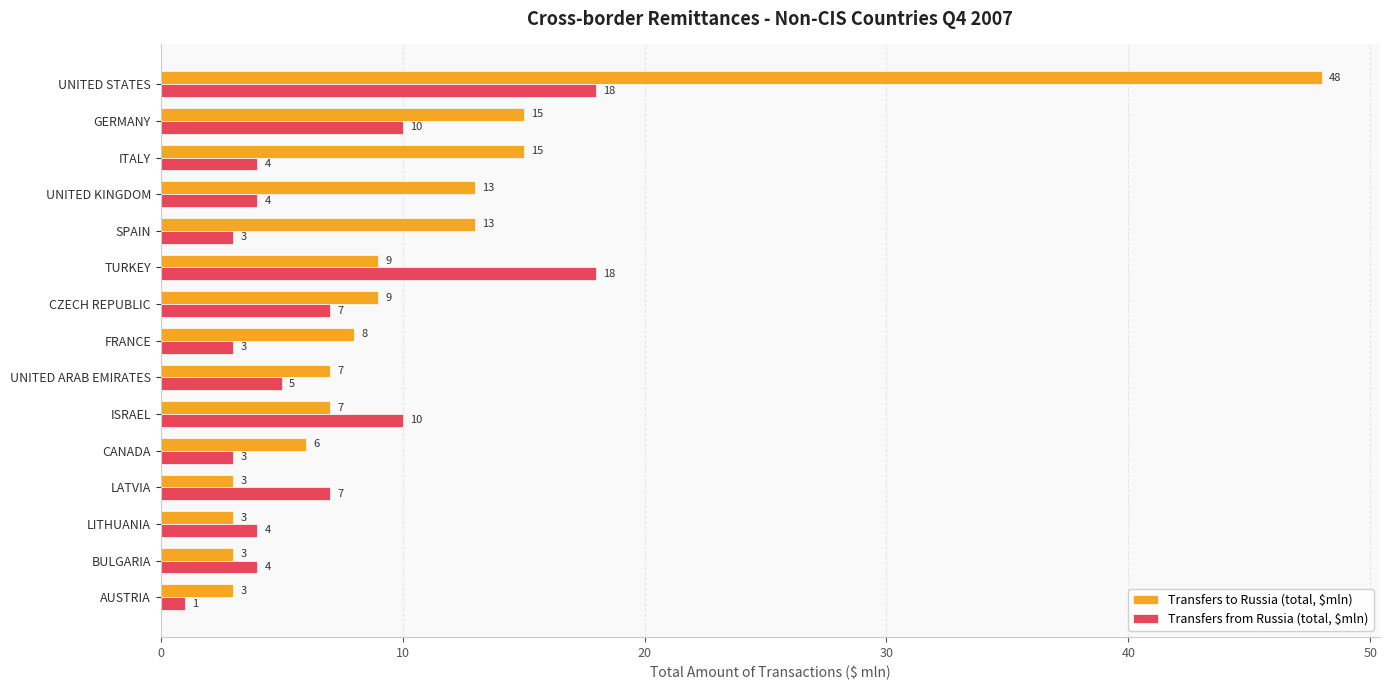

At how many categories does at least one series exceed 5?

12